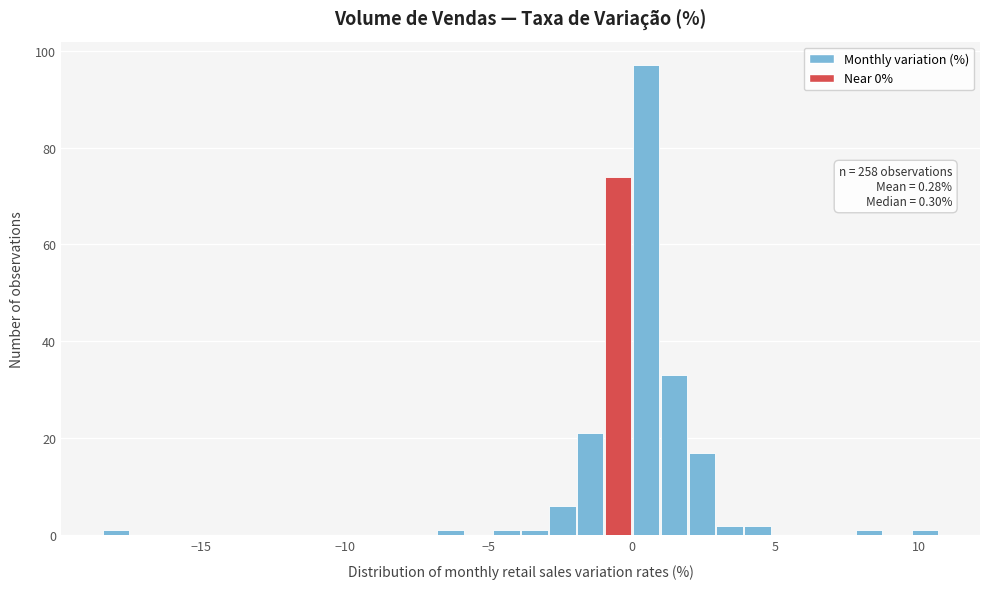

Around what value on the x-axis is the tallest bar? Give the approximate position of its centre, as read against the axis.

0.5